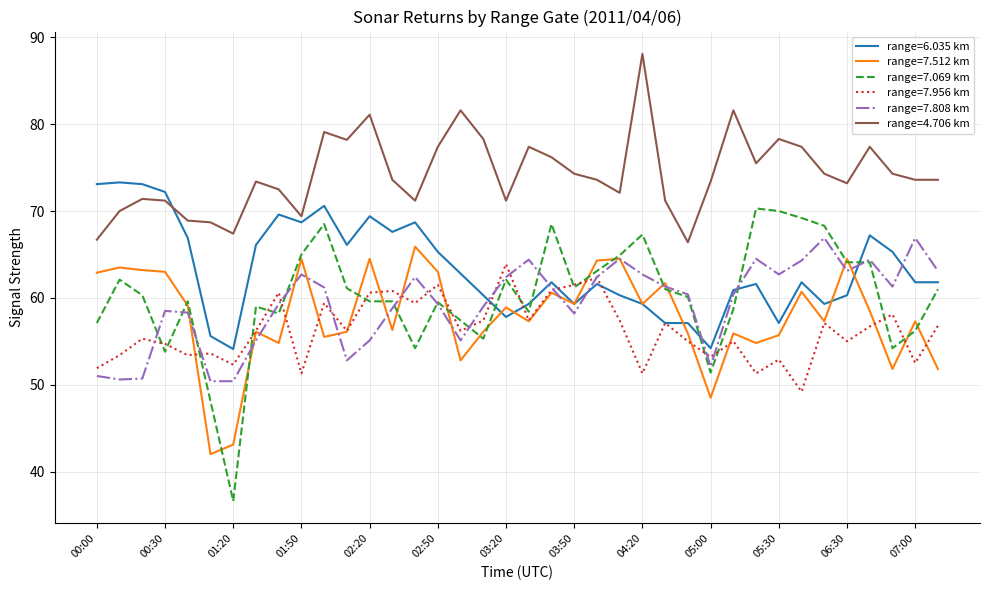

What is the minimum value for range=7.956 km?

49.2